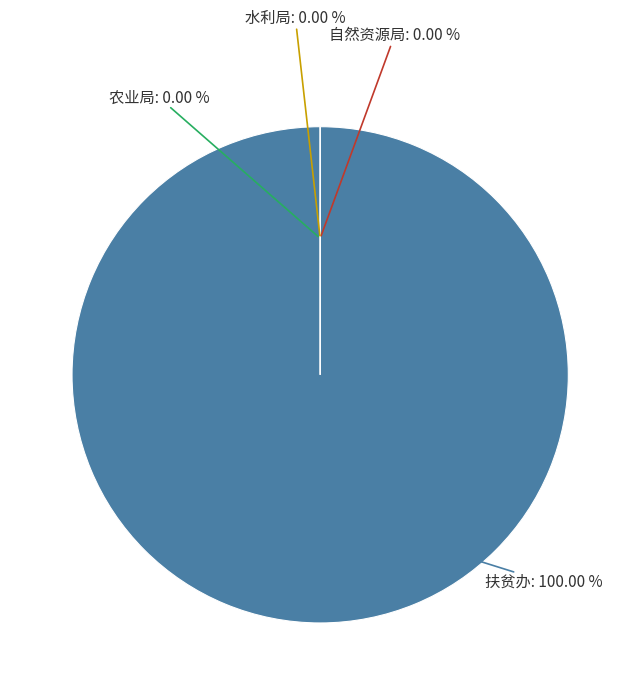

Rank the categories by value from lowest to highest.

自然资源局, 农业局, 水利局, 扶贫办